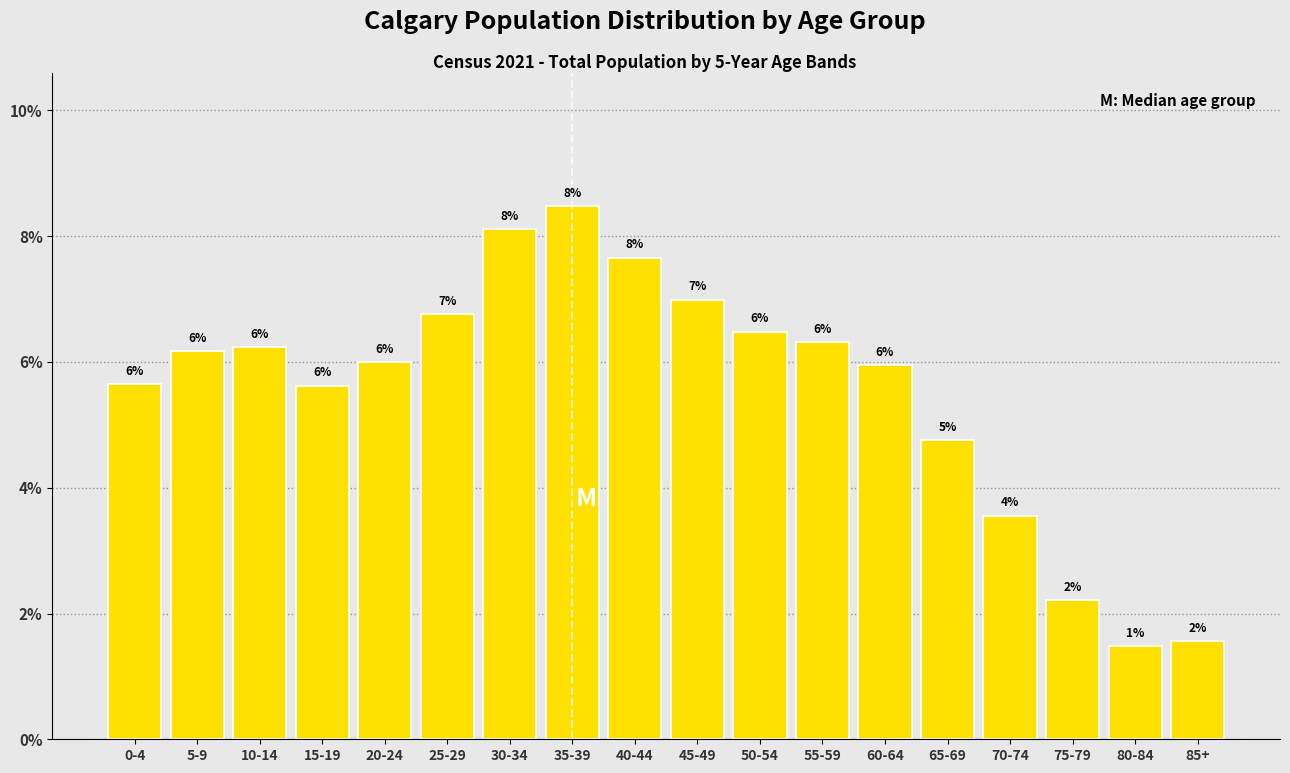

What is the average value?

5.6